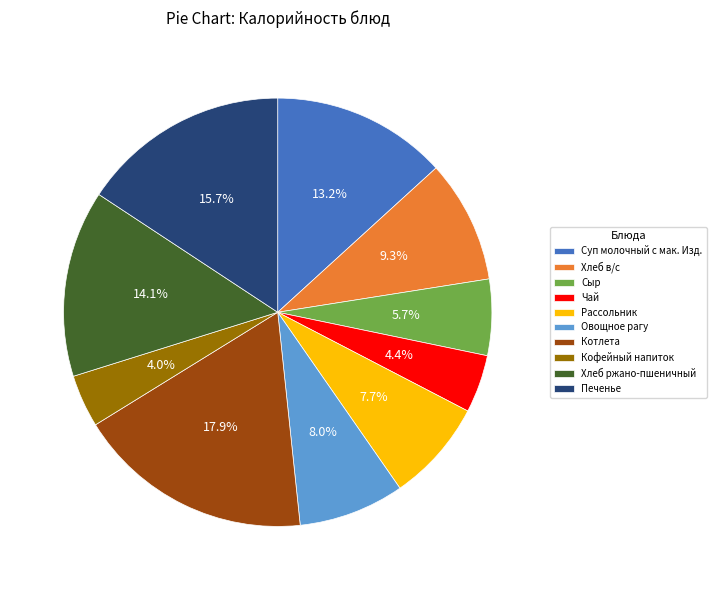

Which slice is the largest?

Котлета